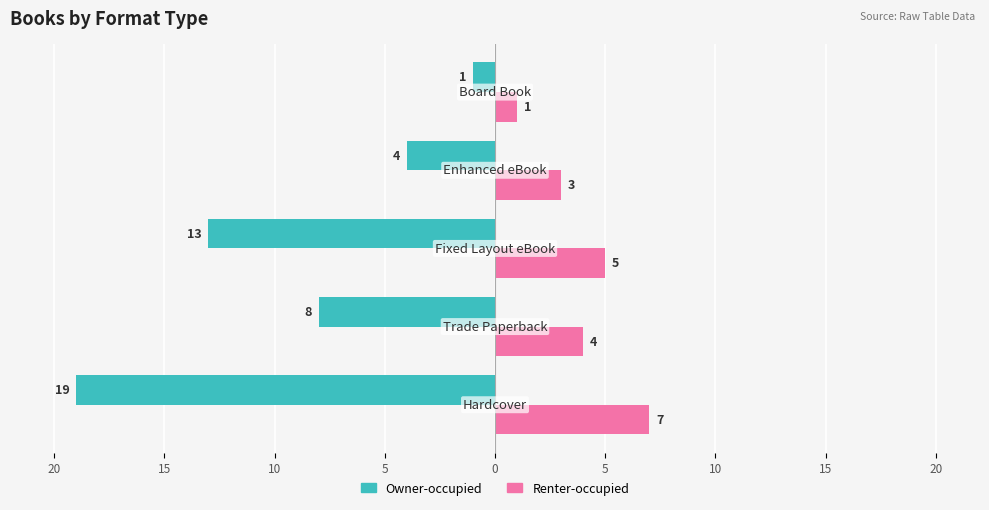

What is the value of the Renter-occupied bar at the 1st from the left?

7